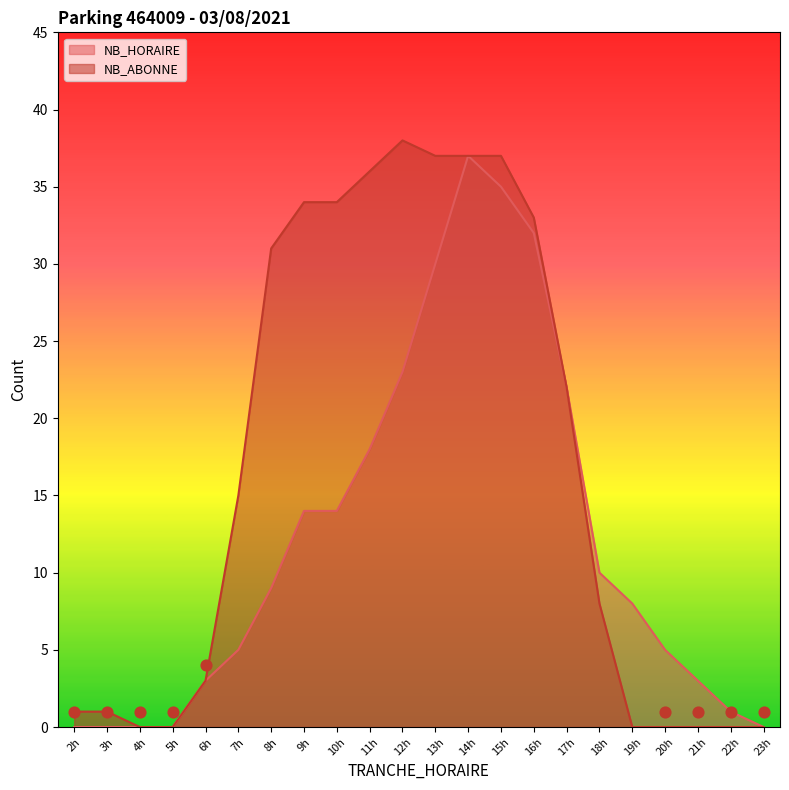

Which series contains the highest Y value?

NB_ABONNE